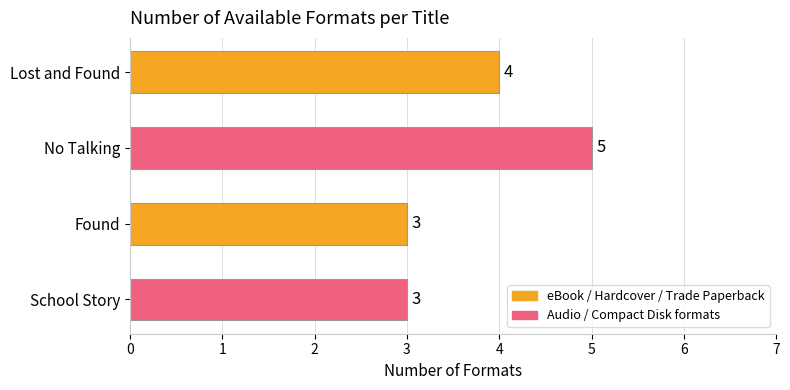

What is the ratio of the value at School Story to the value at Found?

1.0